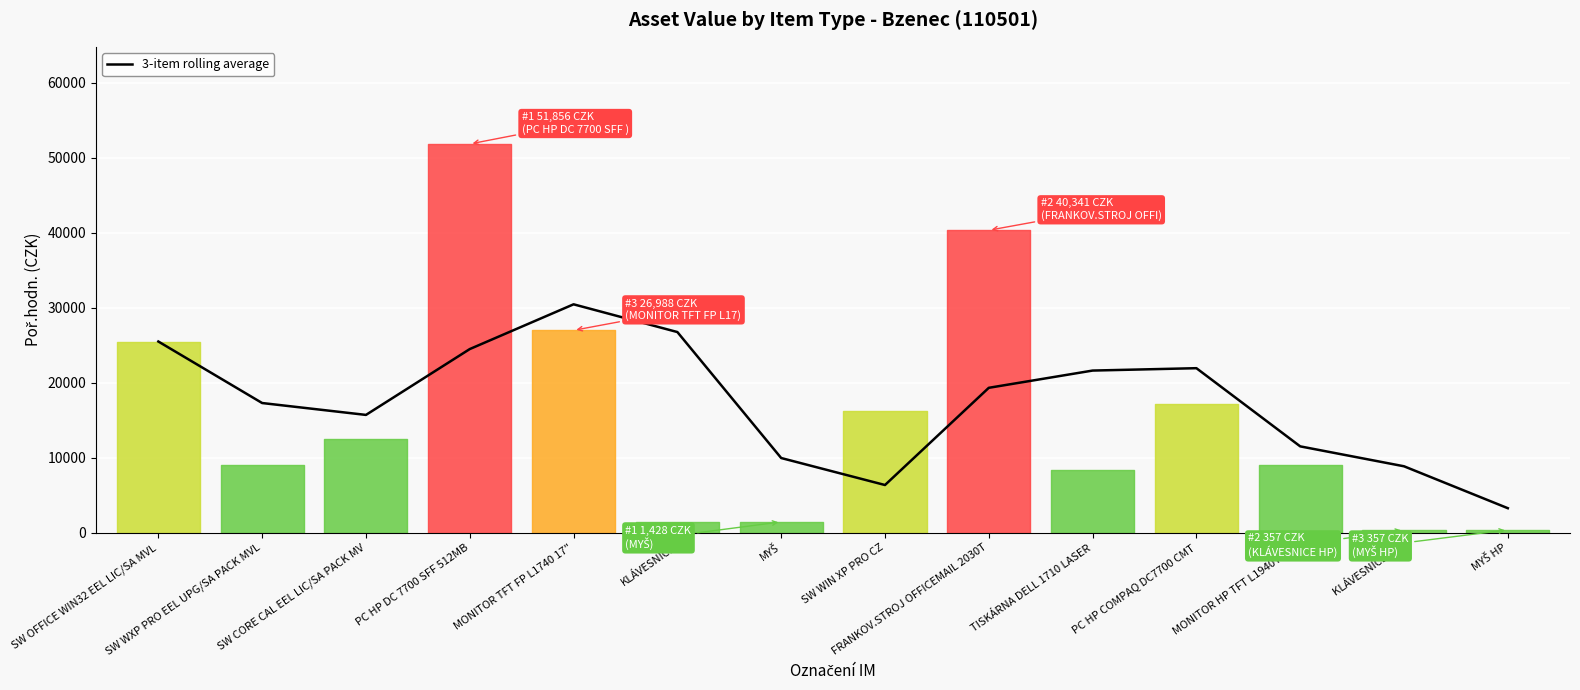

What is the smallest value displayed?

3252.7